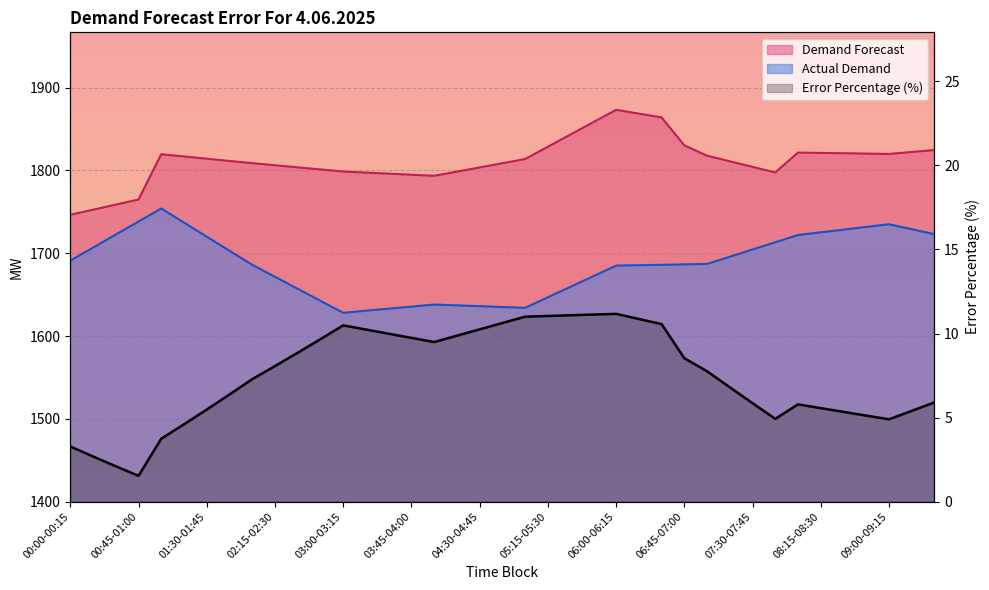

What is the sum of the values at 23 and 26?

21.7